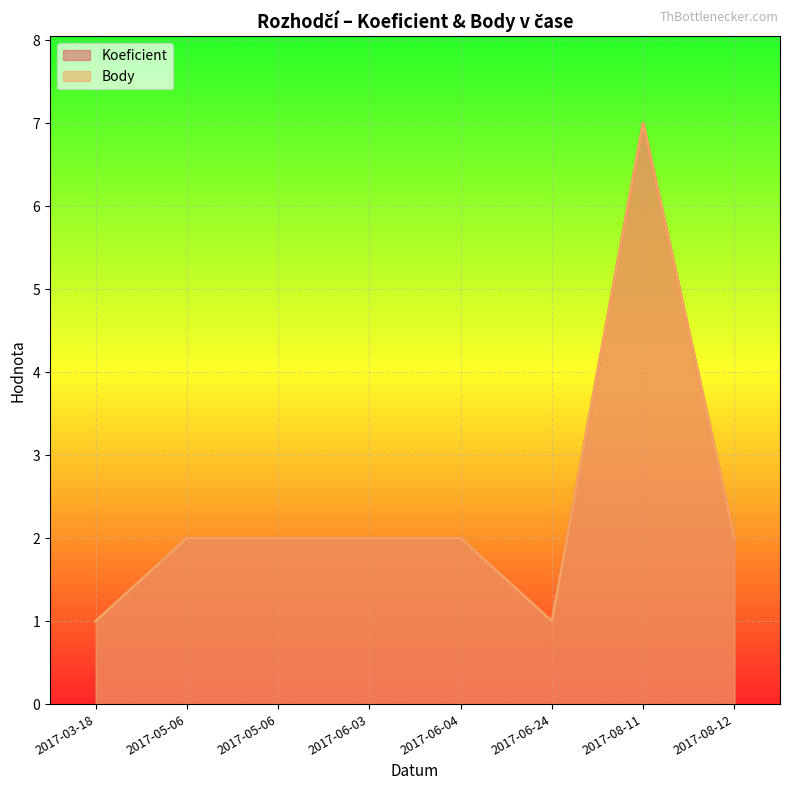

At how many categories does at least one series exceed 4?

1